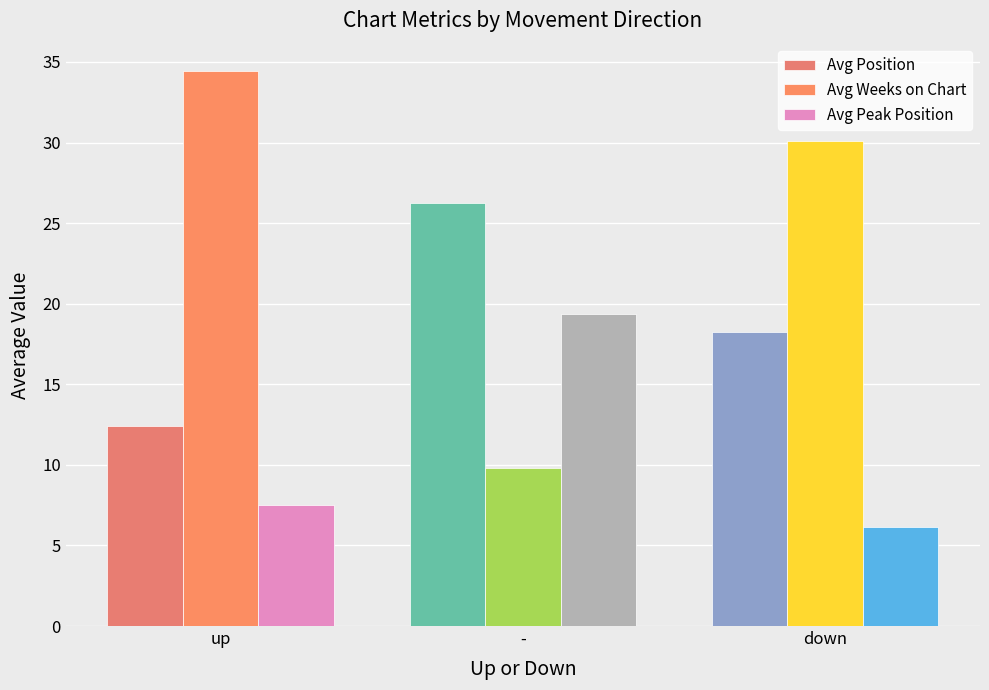

The Avg Weeks on Chart series shows 52.6 at down. True or false?

False